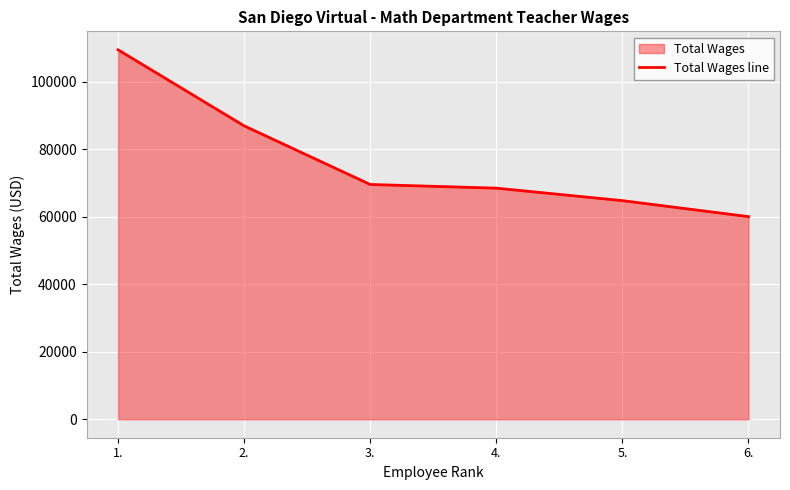

Between 2. and 5., which is larger?

2.